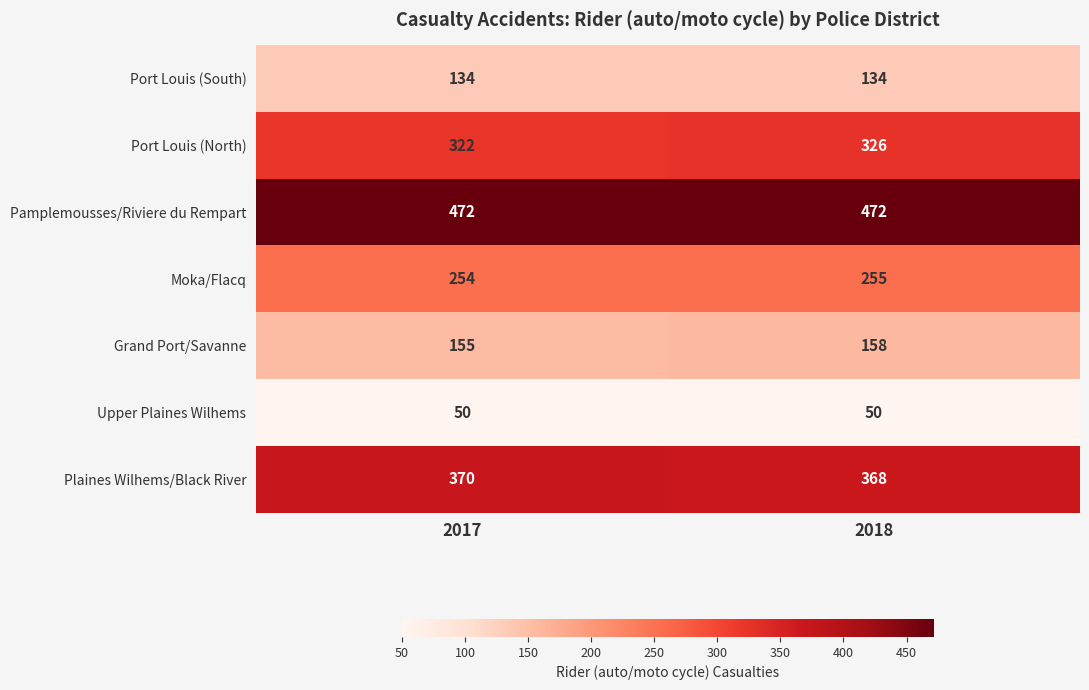

What is the difference between the highest and lowest values at 2018?

422